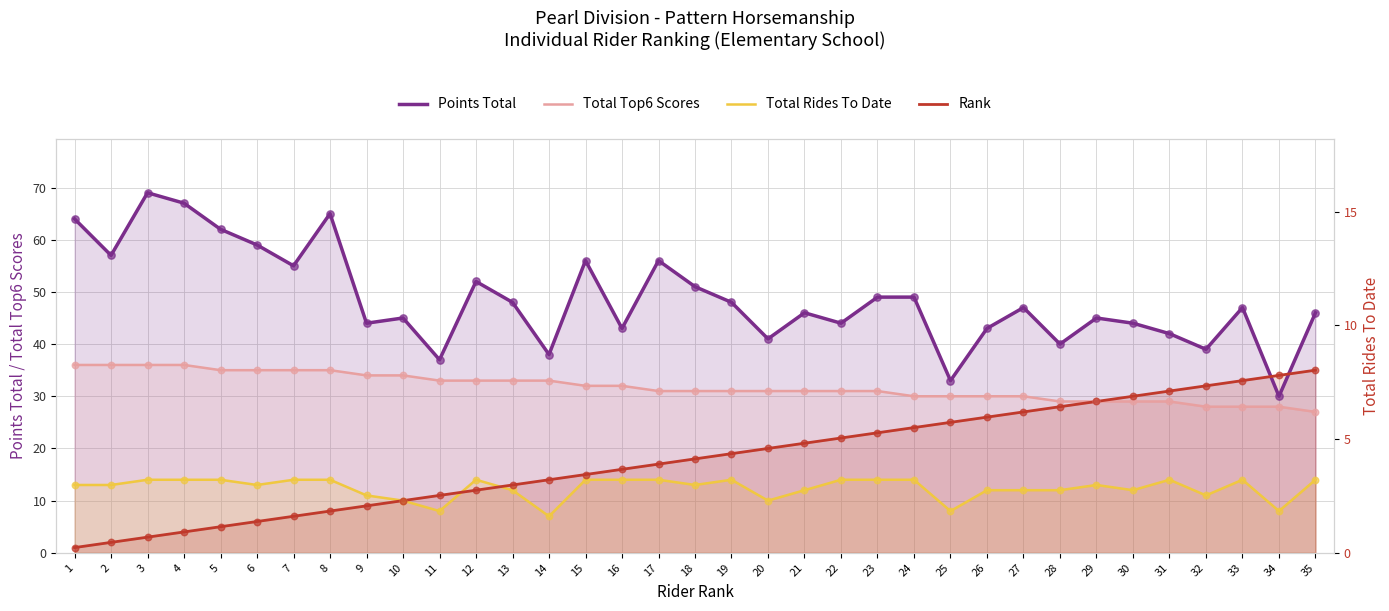

At which category is the sum across all series the highest?

3